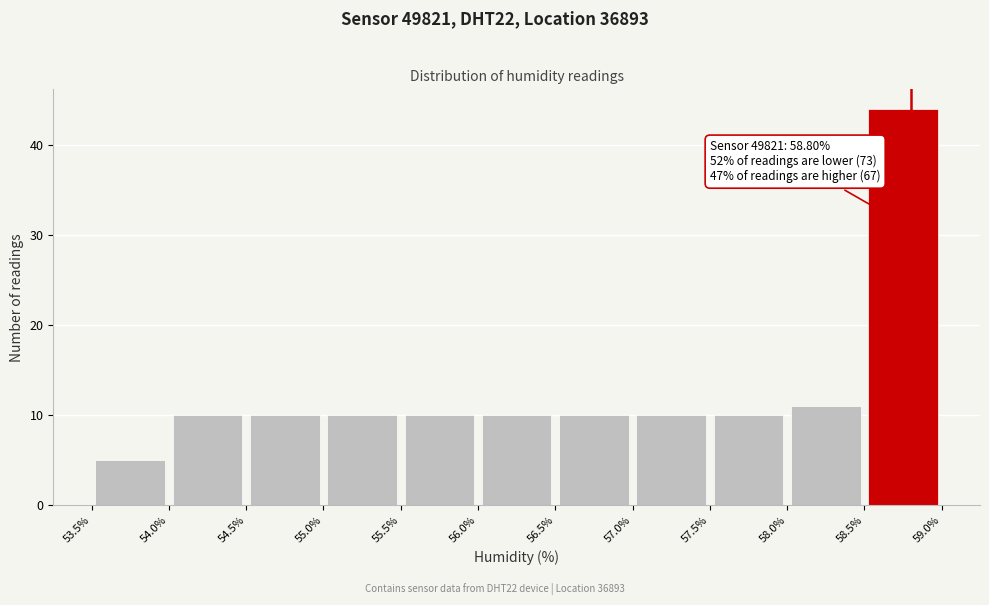

Over which range of the x-axis is the bar tallest?

58.5% to 59.0%